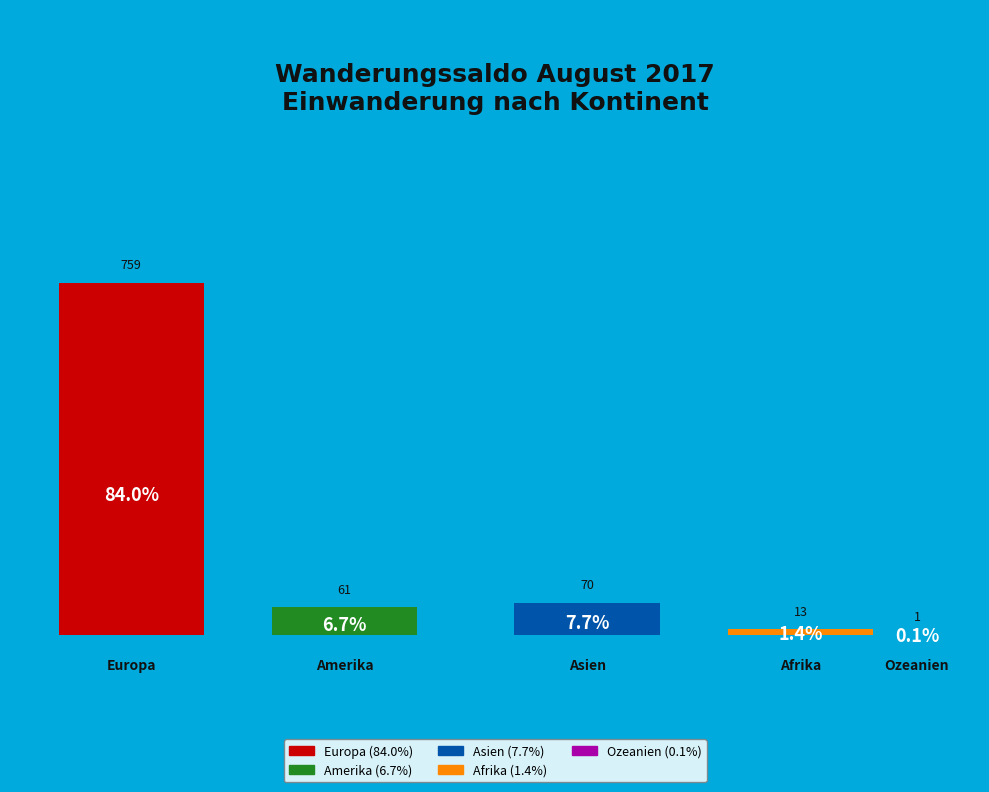

Does any single category account for the majority?

Yes